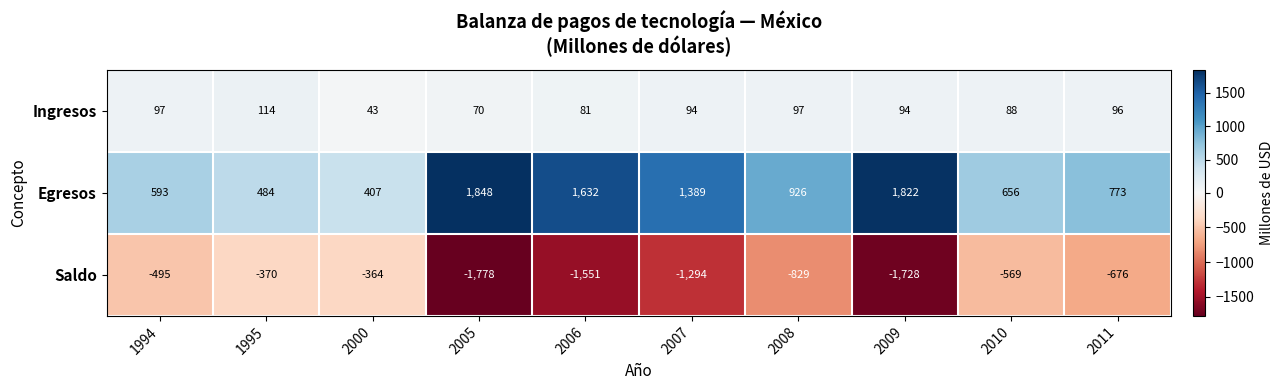

What is the greatest value displayed?

1848